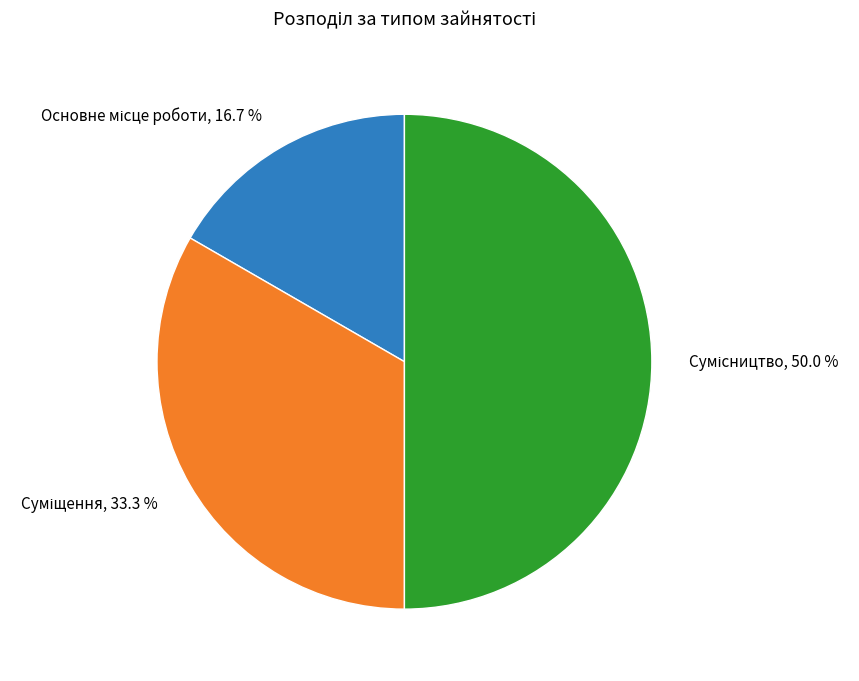

How many segments does this pie chart have?

3